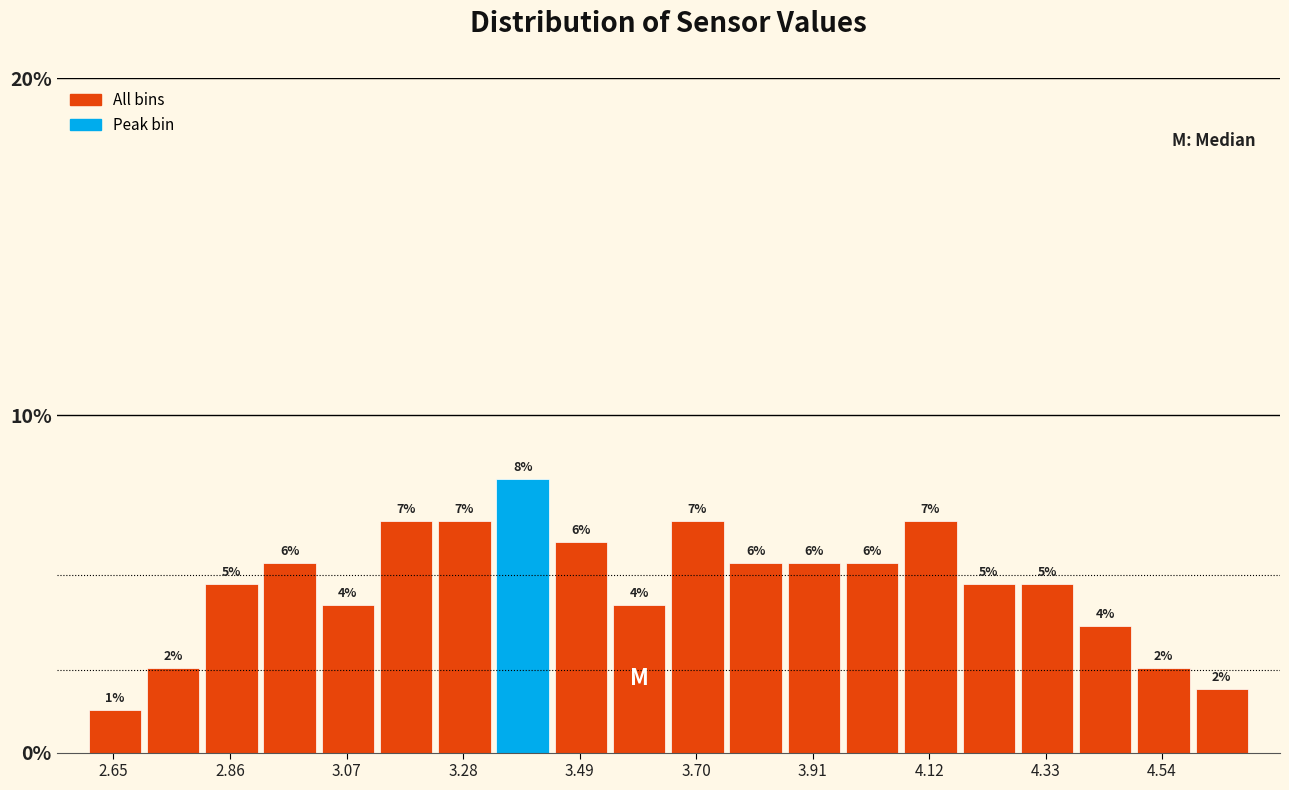

Read against the x-axis, roughly where is the centre of the tallest bar?

3.40